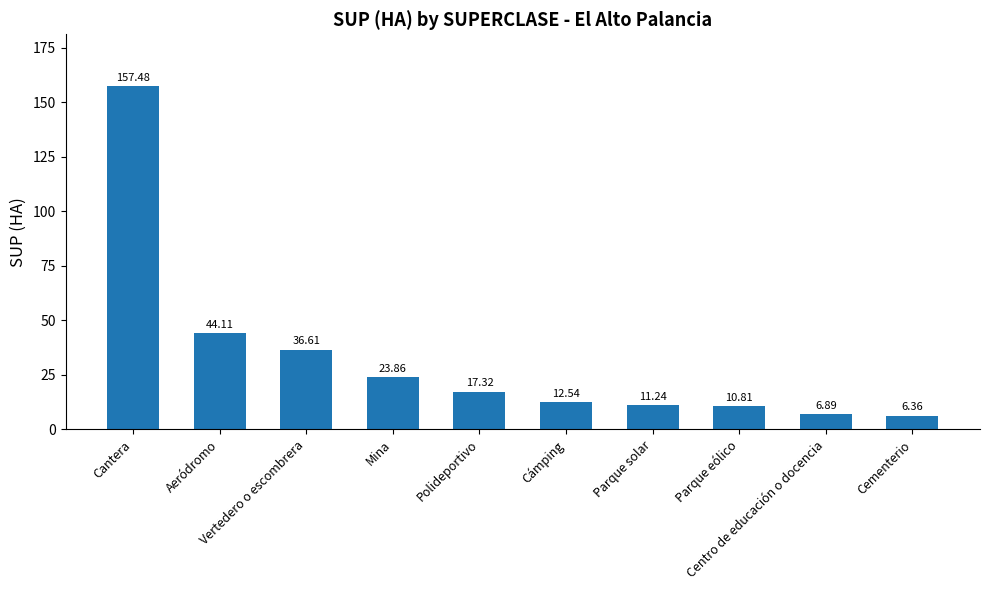

Where does the data first go above 17?

Cantera